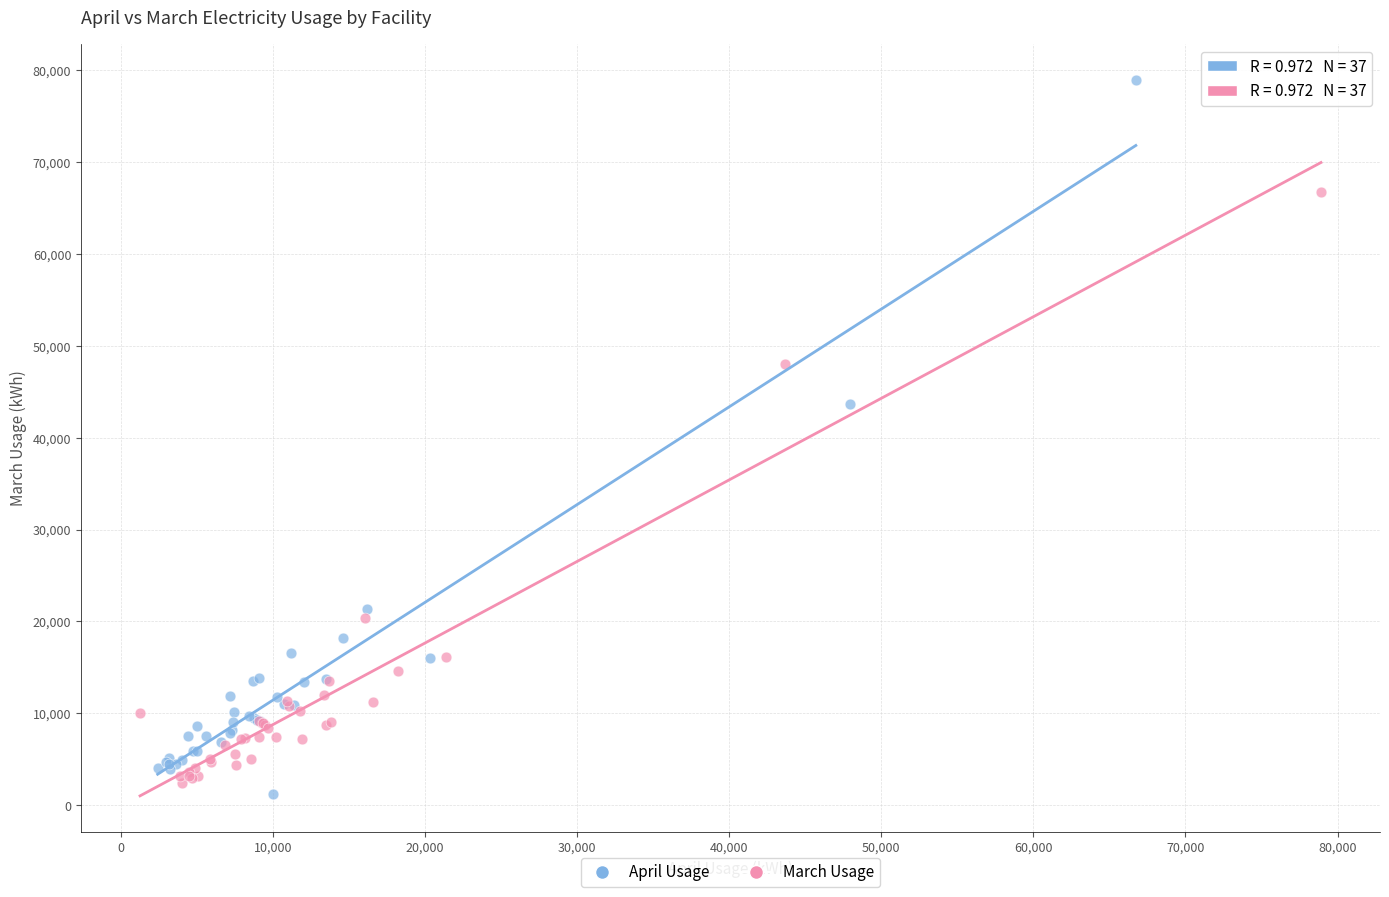

What are all the series names shown in the legend?

April Usage, March Usage